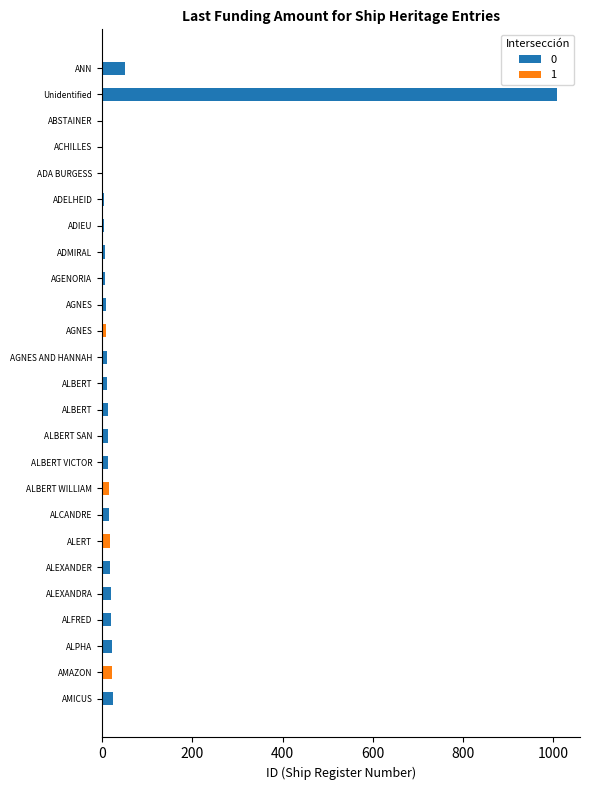

Reading right to left, extract all data points from this chart.

0: 24	23	22	20	19	18	17	16	15	14	13	12	11	10	9	8	7	6	5	4	3	2	1	1009	51
1: 0	1	0	0	0	0	1	0	1	0	0	0	0	0	1	0	0	0	0	0	0	0	0	0	0